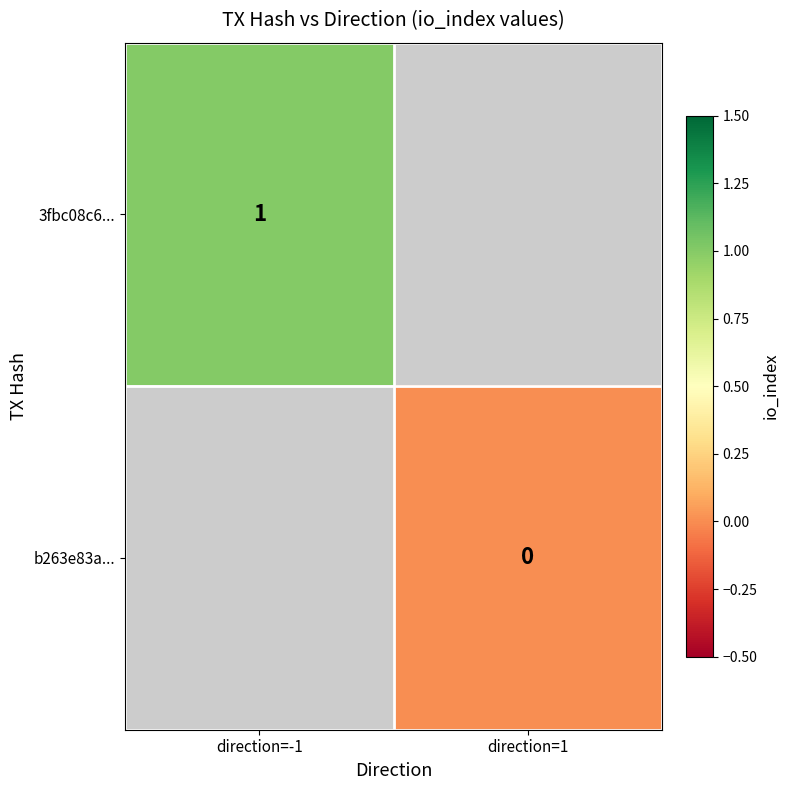

The value of 3fbc08c6... at direction=-1 is 1. True or false?

True